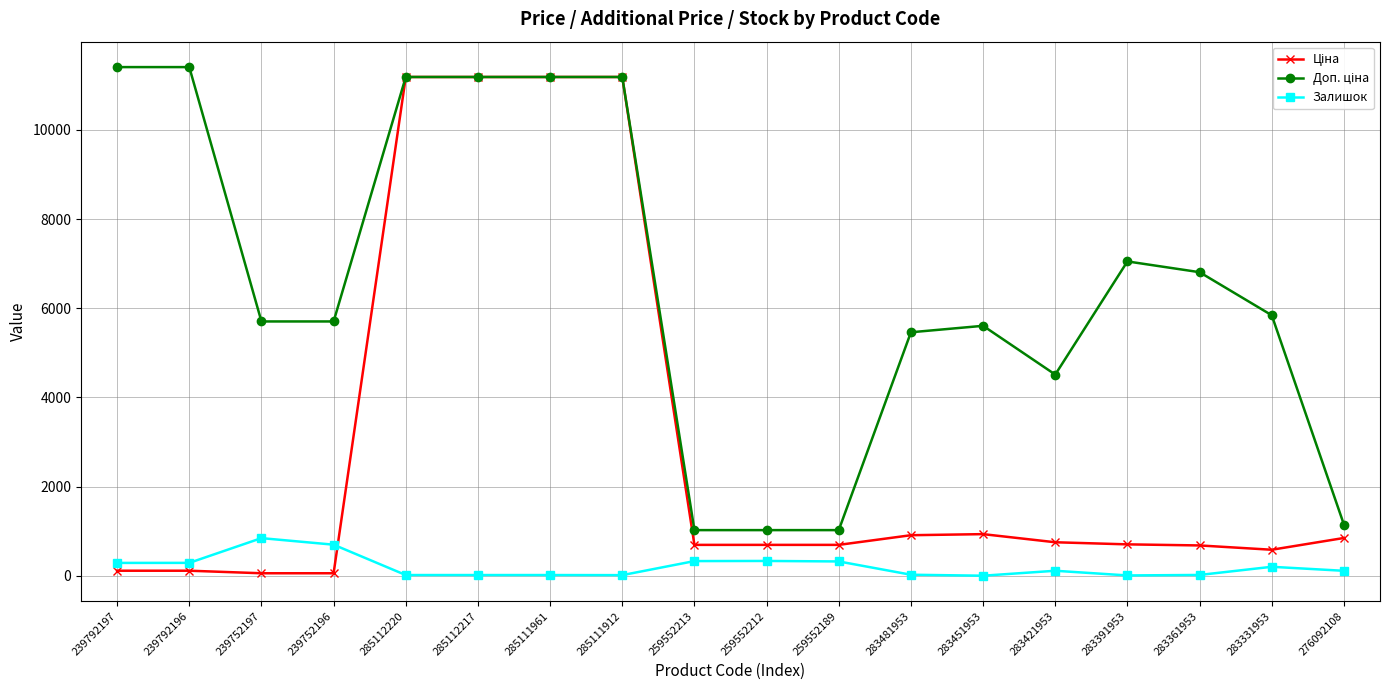

What is the sum of all Залишок values?

3653.0